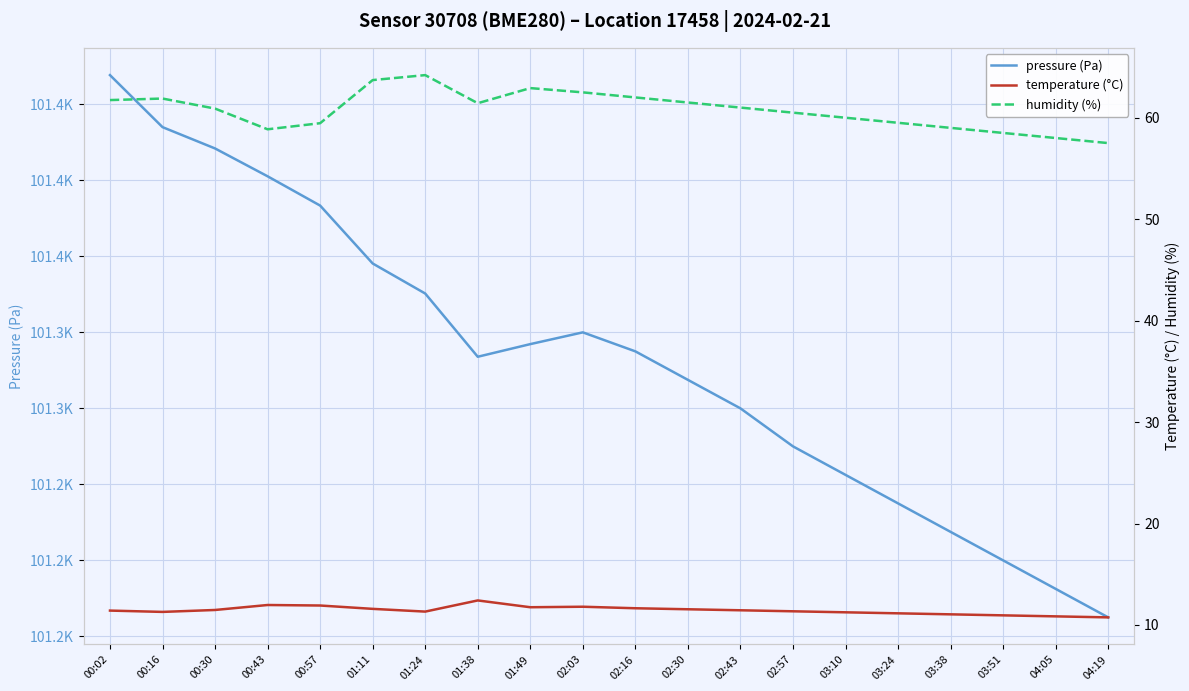

What is the minimum value shown in the chart?

10.8